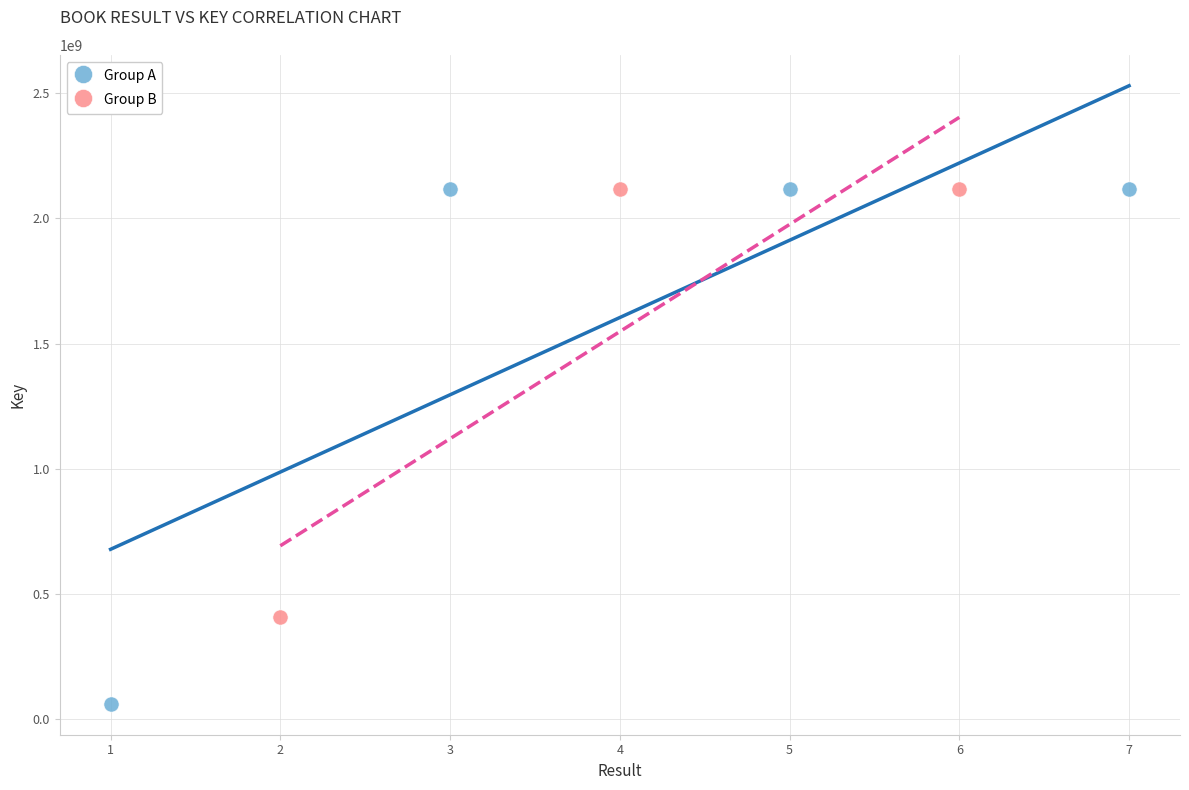

Which series has the largest Y range (max minus min)?

Group A